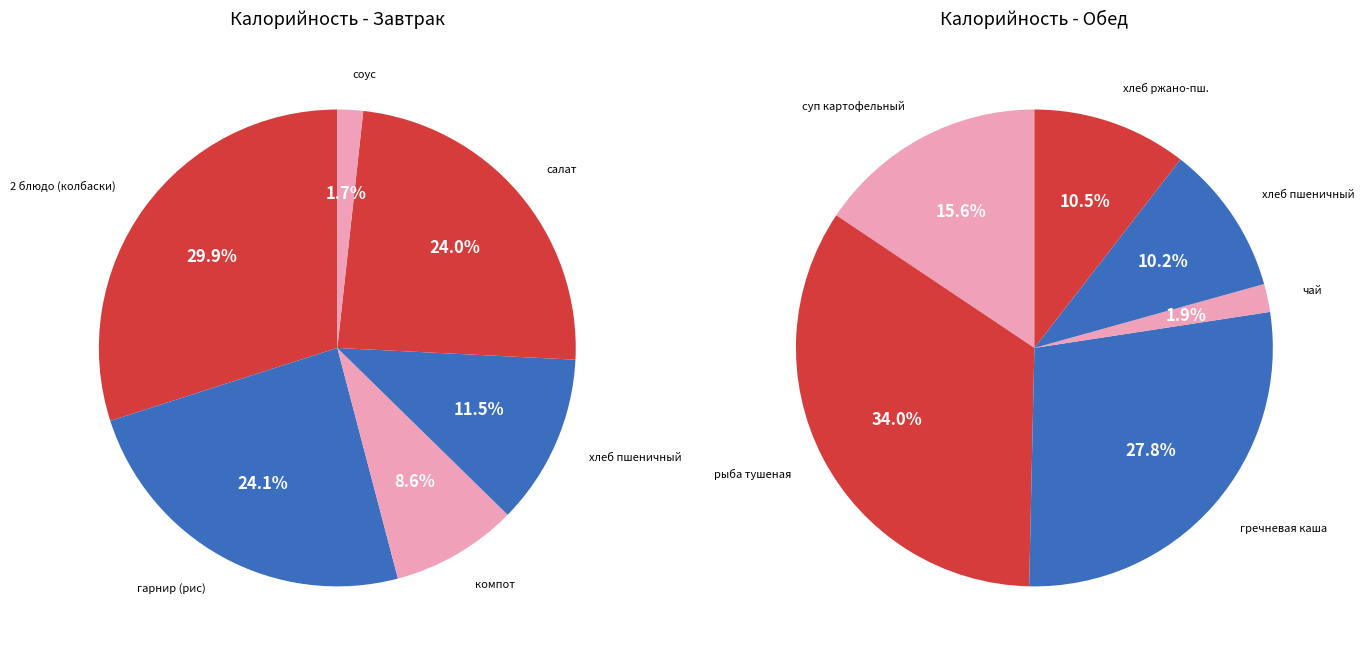

Between 2 блюдо and хлеб, which series saw the biggest shift?

Завтрак